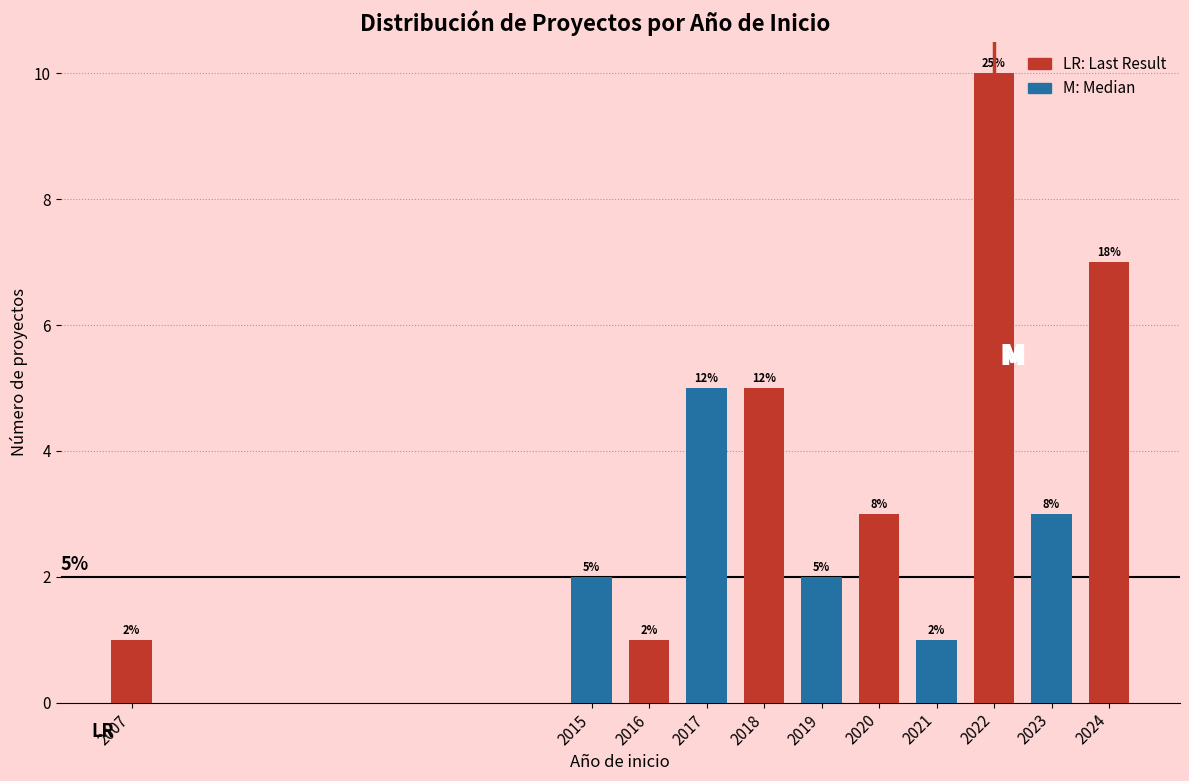

Reading right to left, what are all the values shown in this chart?

7	3	10	1	3	2	5	5	1	2	1